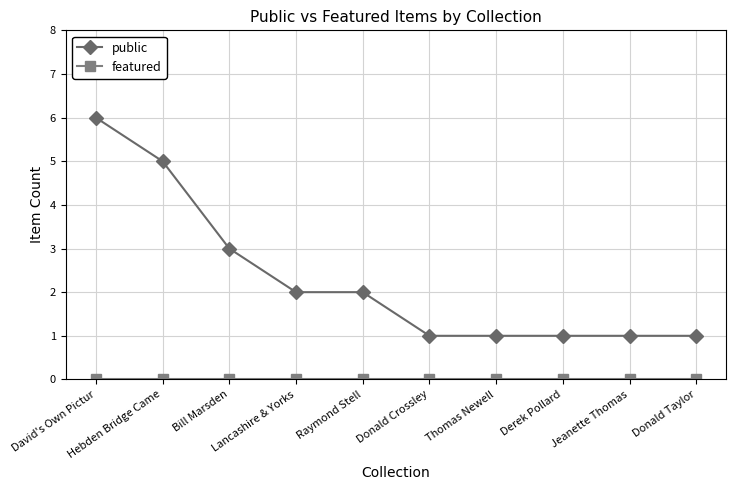

What is the highest value of the public series?

6